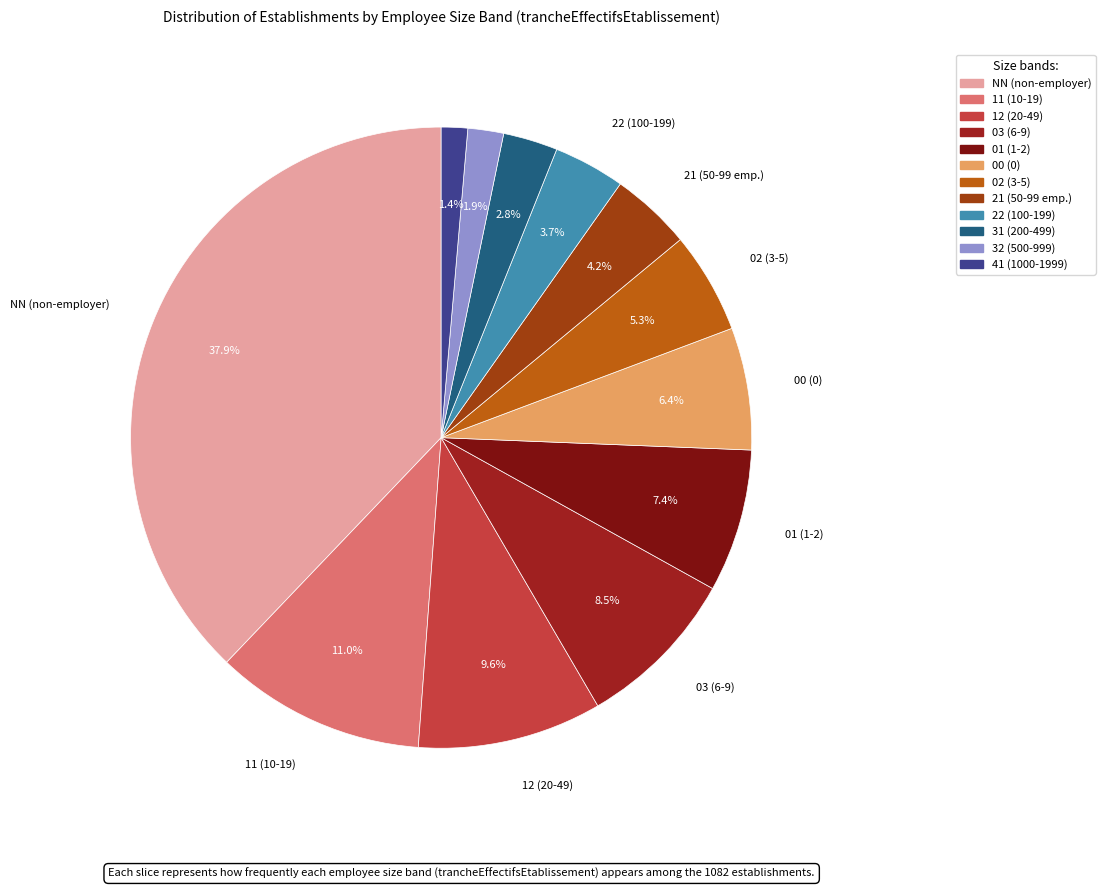

The 02 slice represents 1% of the pie. True or false?

False